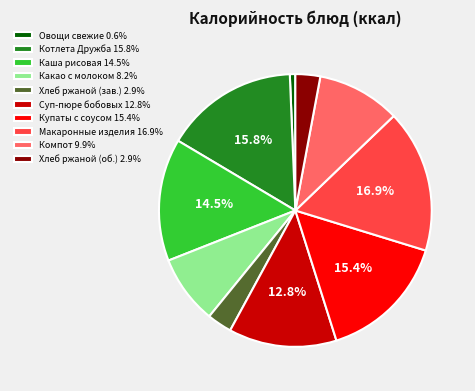

Combined, do Суп-пюре бобовых 12.8% and Котлета Дружба 15.8% account for over 50%?

No